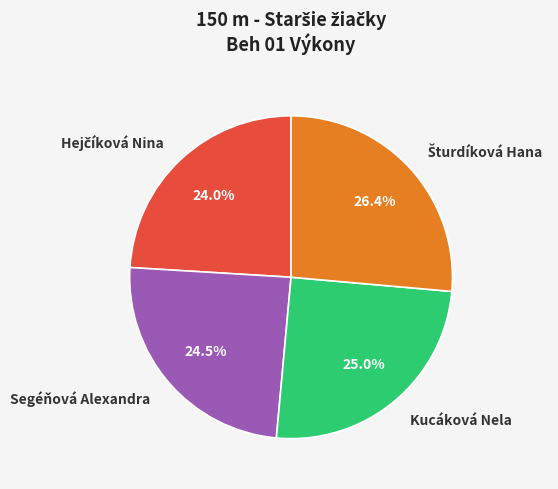

Between Kucáková Nela and Segéňová Alexandra, which is larger?

Kucáková Nela